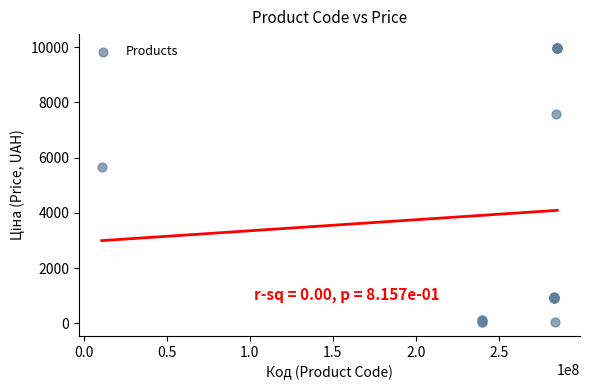

What Y value in the scatter plot is closest to 5003?

5673.8